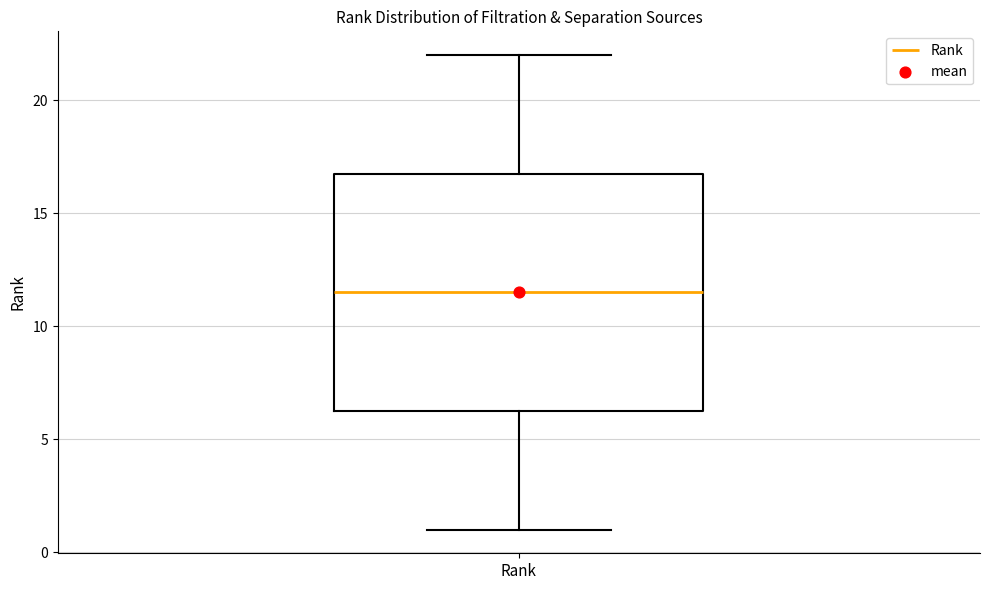

Where does the upper whisker of the box for Rank end on the y-axis? The values are not printed on the chart, so give them approximately, as read against the axis.

22.0